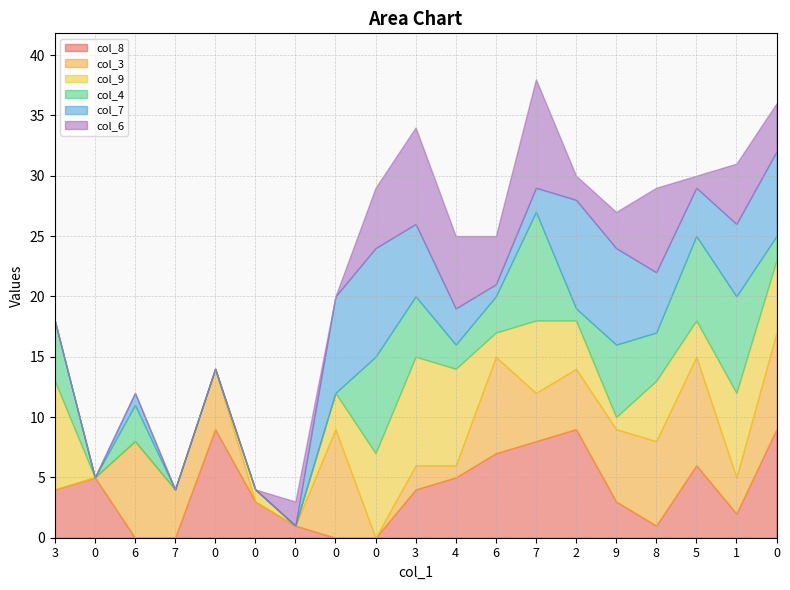

The col_3 series shows 4 at 0. True or false?

False